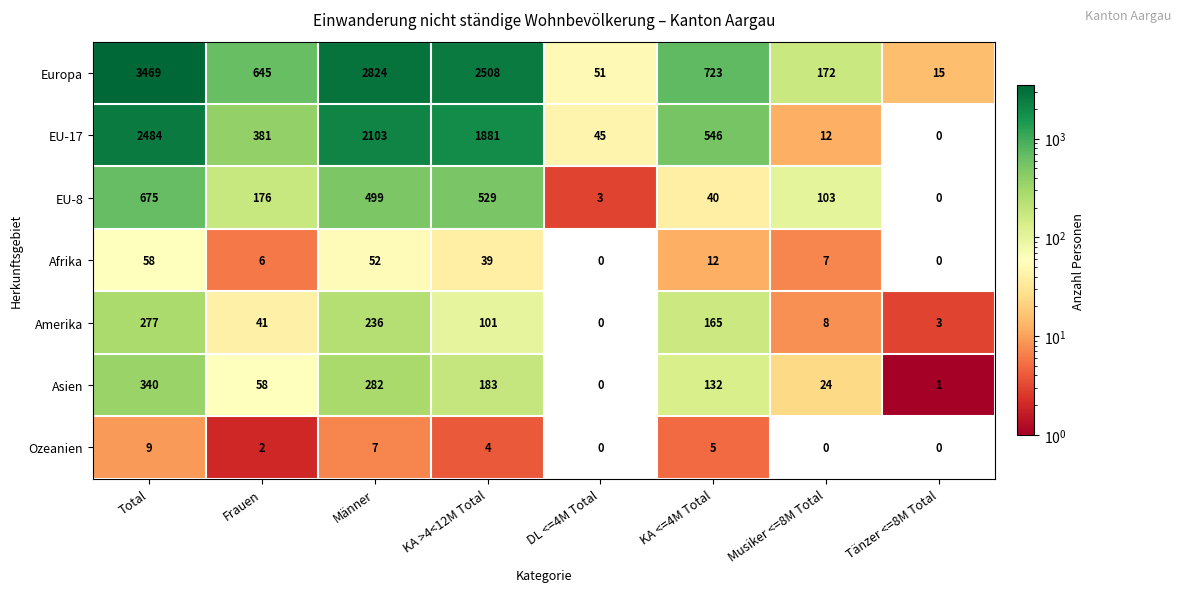

Rank the series by their maximum value, from highest to lowest.

Europa, EU-17, EU-8, Asien, Amerika, Afrika, Ozeanien